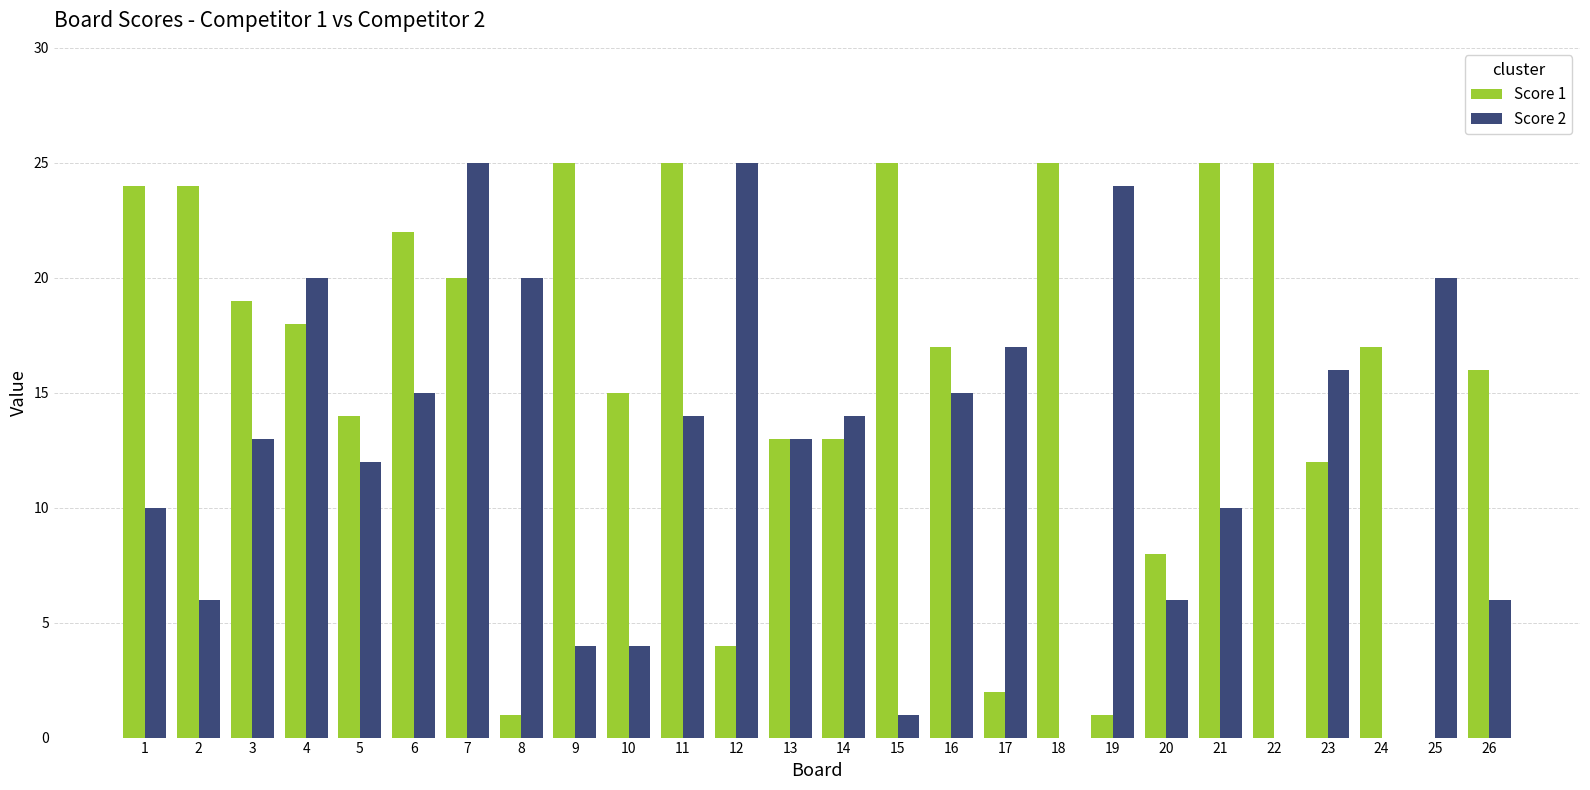

Reading left to right, list all the values displayed in this chart.

Score 1: 1=24	2=24	3=19	4=18	5=14	6=22	7=20	8=1	9=25	10=15	11=25	12=4	13=13	14=13	15=25	16=17	17=2	18=25	19=1	20=8	21=25	22=25	23=12	24=17	25=0	26=16
Score 2: 1=10	2=6	3=13	4=20	5=12	6=15	7=25	8=20	9=4	10=4	11=14	12=25	13=13	14=14	15=1	16=15	17=17	18=0	19=24	20=6	21=10	22=0	23=16	24=0	25=20	26=6